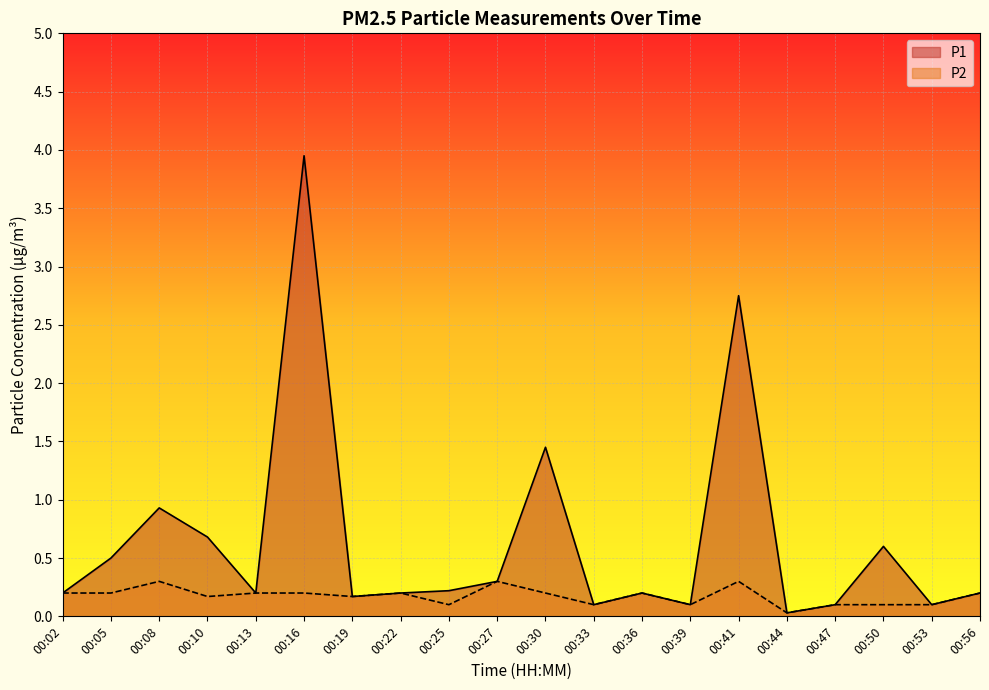

At how many categories does at least one series exceed 1?

3